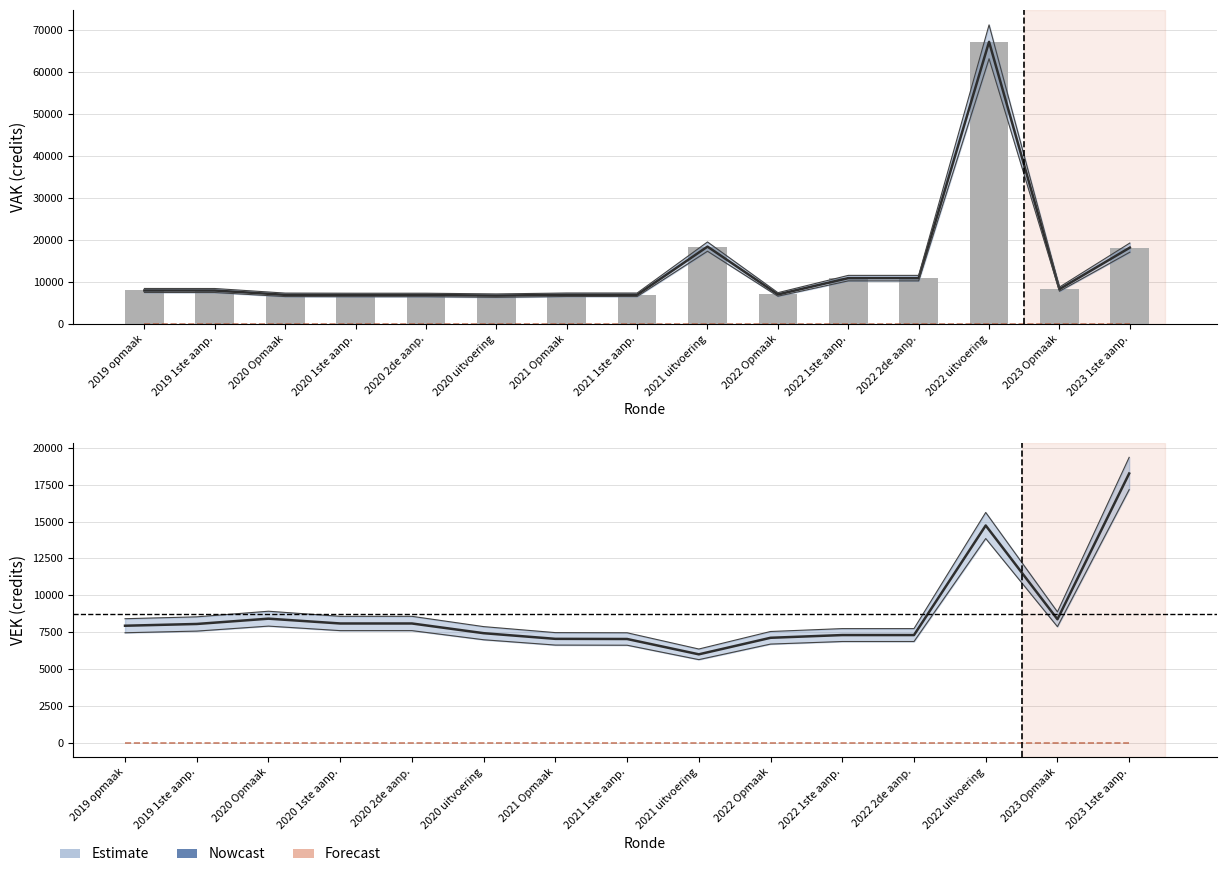

What position from the right is 2021 Opmaak?

9